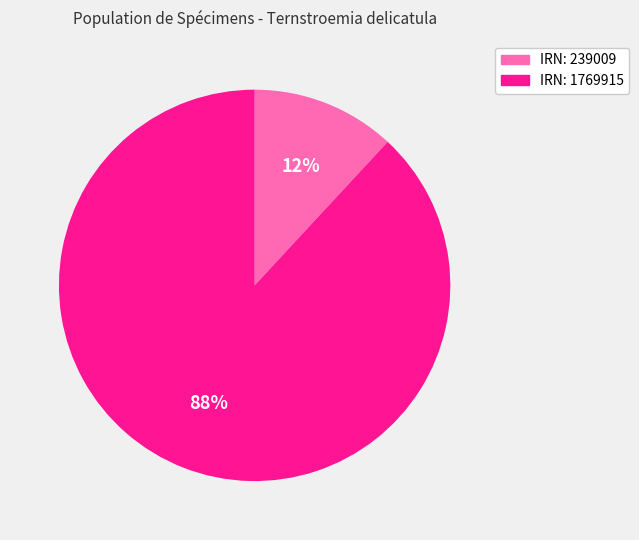

To the nearest percent, what portion does IRN: 239009 represent?

12%